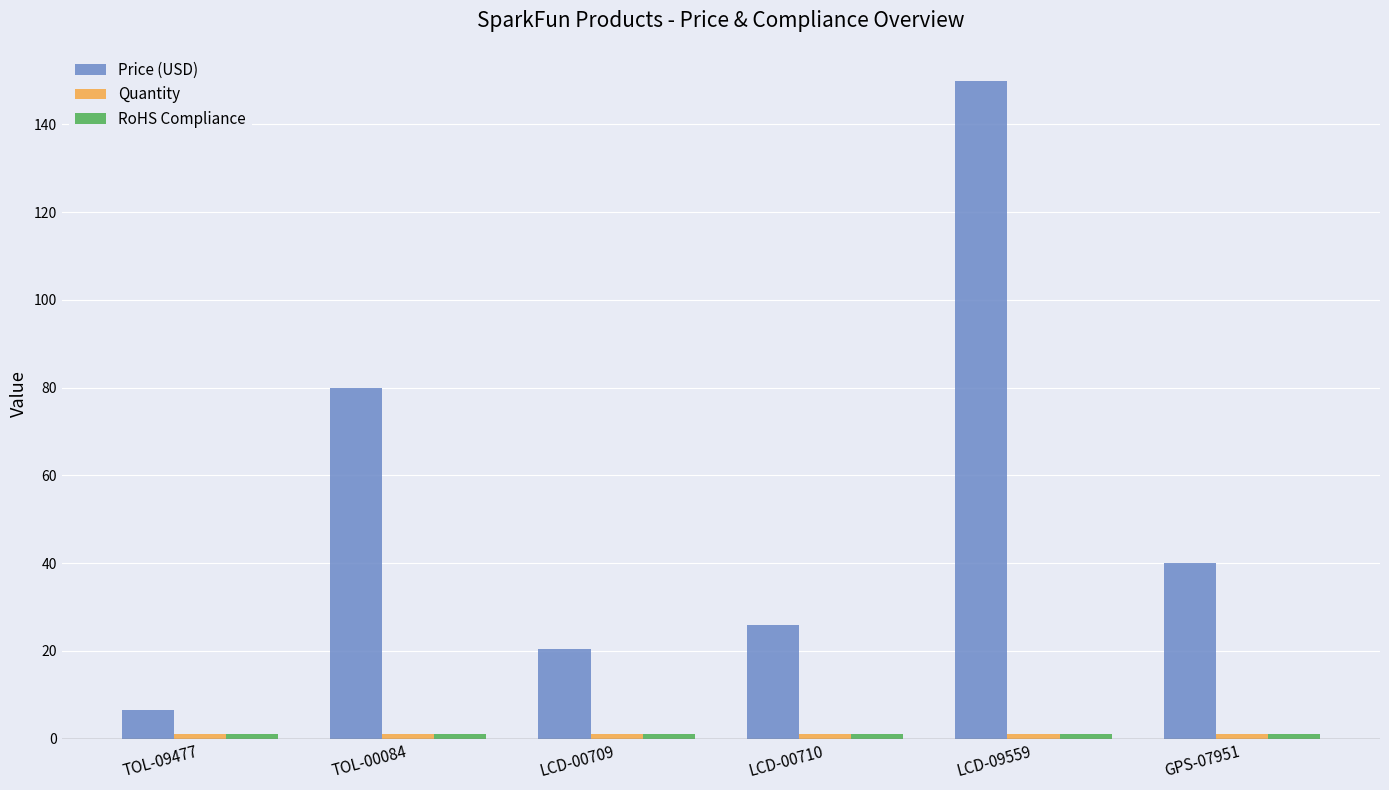

List the labels in order of Price (USD) value, largest first.

LCD-09559, TOL-00084, GPS-07951, LCD-00710, LCD-00709, TOL-09477